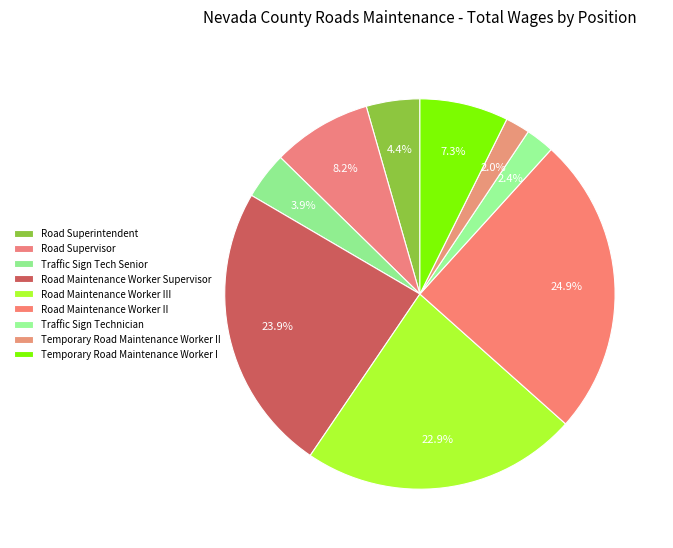

How many segments does this pie chart have?

9